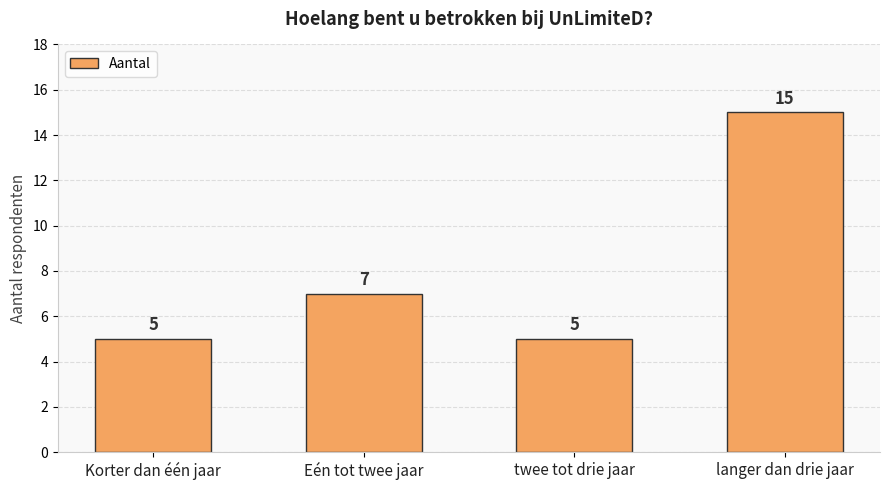

What is the value of the 1st bar from the left?

5